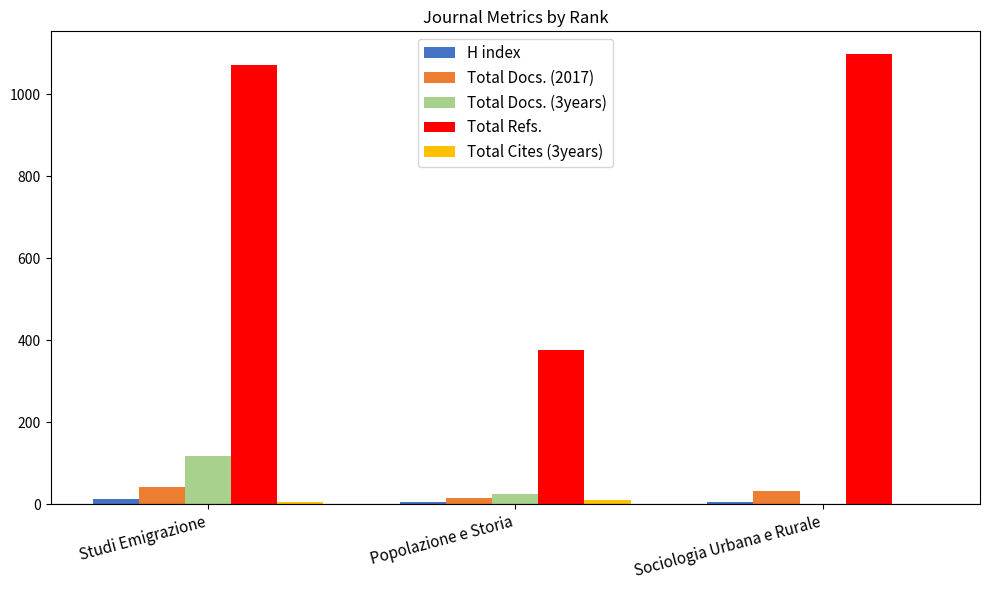

How many categories are shown in the chart?

3